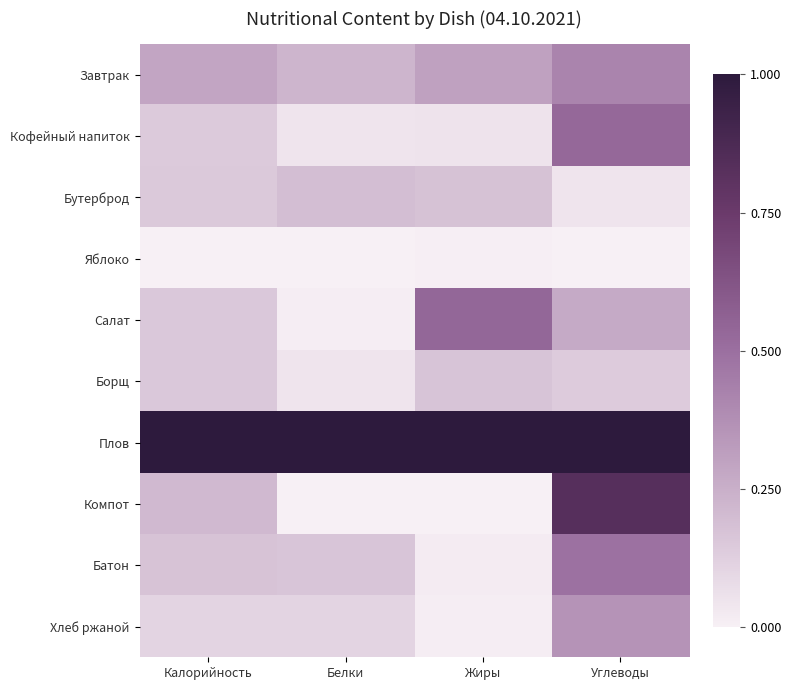

Which series changed the most between Белки and Жиры?

Салат